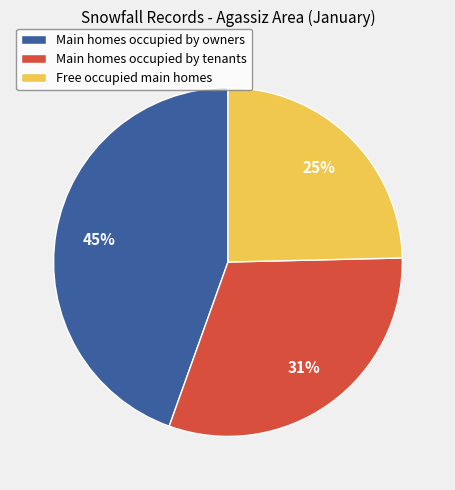

Is the sum of Main homes occupied by owners and Free occupied main homes greater than half?

Yes